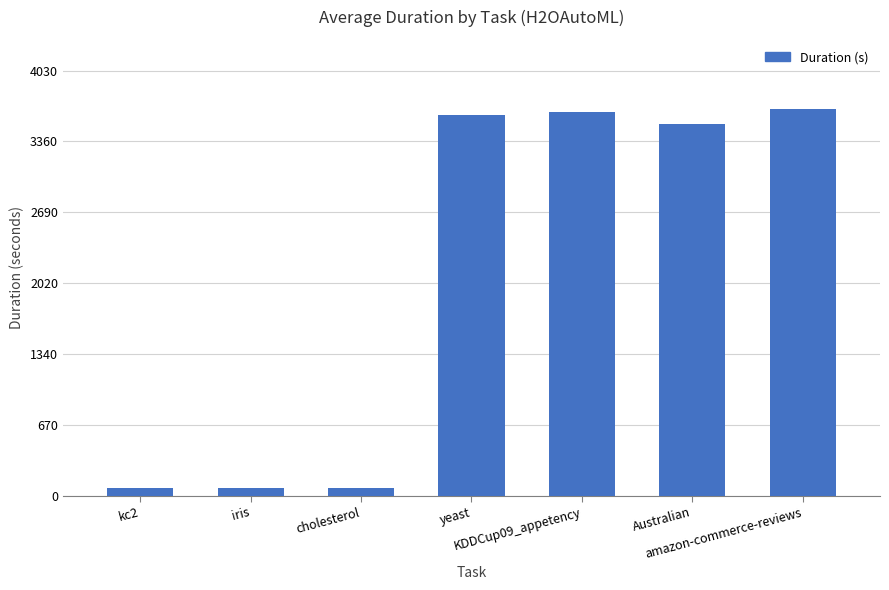

What is the greatest value displayed?

3663.9